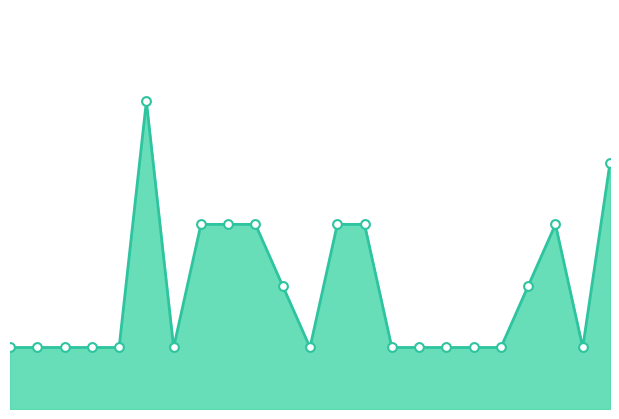

How many lines are shown in the chart?

1